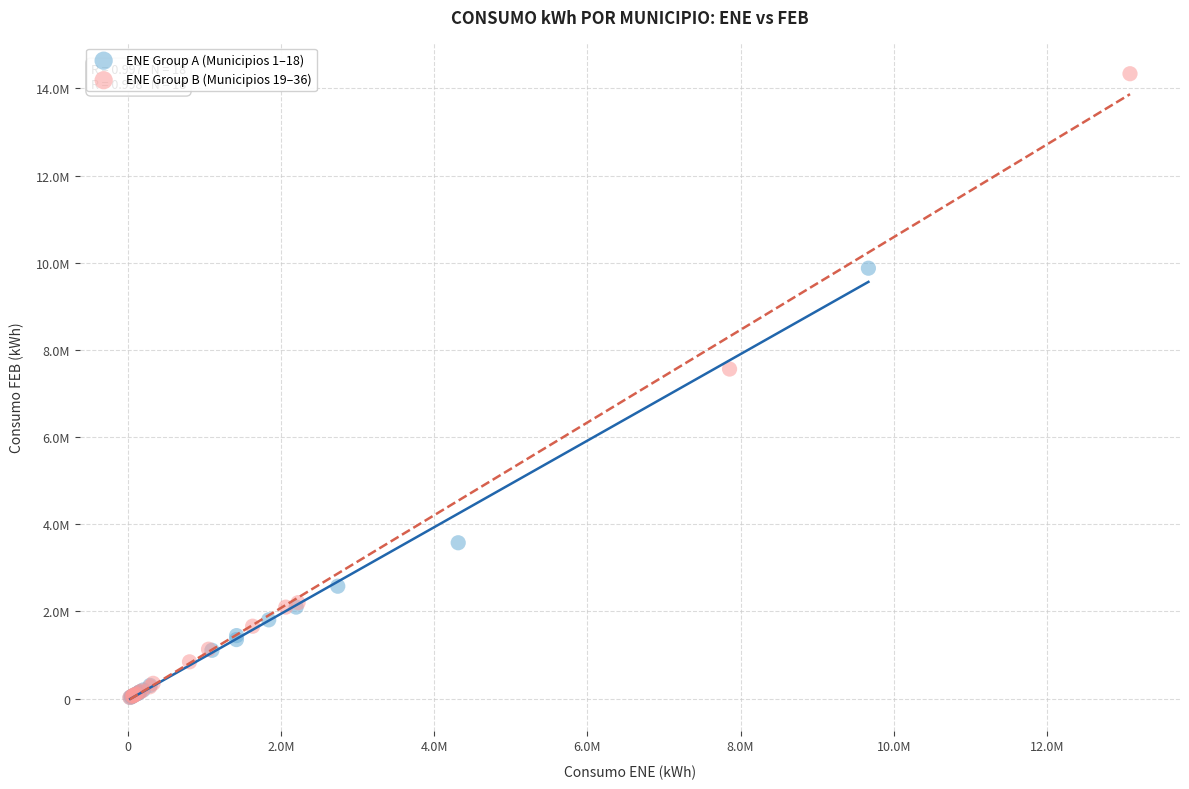

What are all the series names shown in the legend?

ENE Group A (Municipios 1–18), ENE Group B (Municipios 19–36)